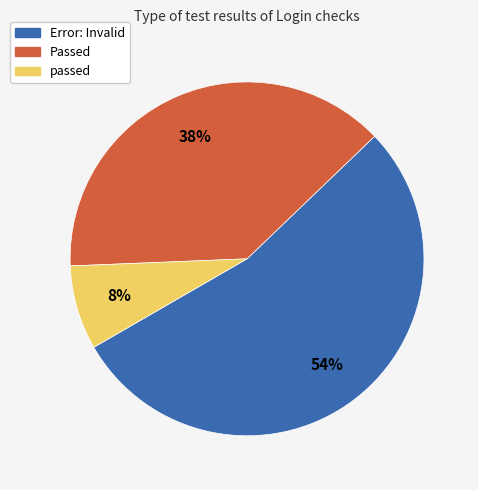

Does any single category account for the majority?

Yes